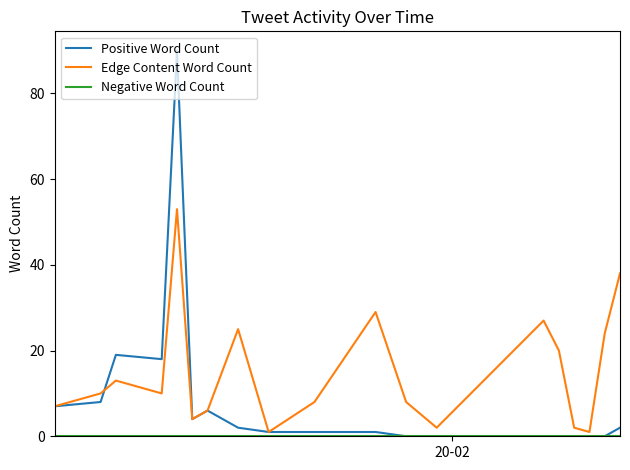

Which series has the widest spread of values?

Positive Word Count